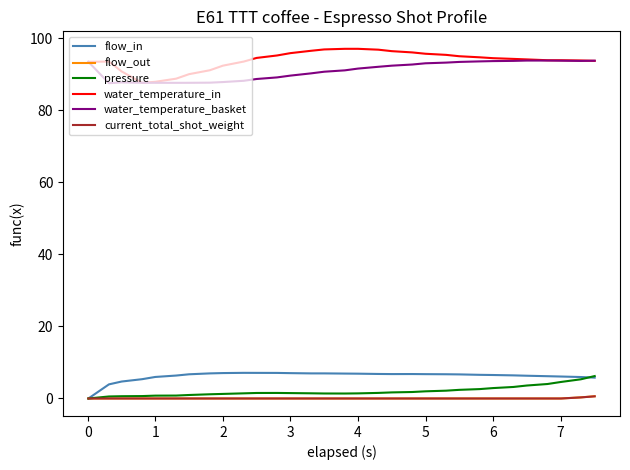

True or false: flow_out and water_temperature_in intersect in this chart.

False